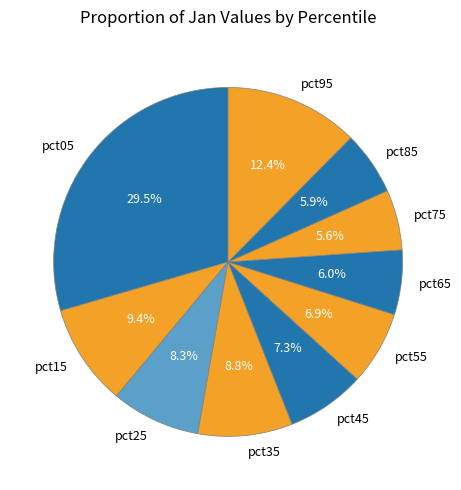

Between pct55 and pct25, which is larger?

pct25